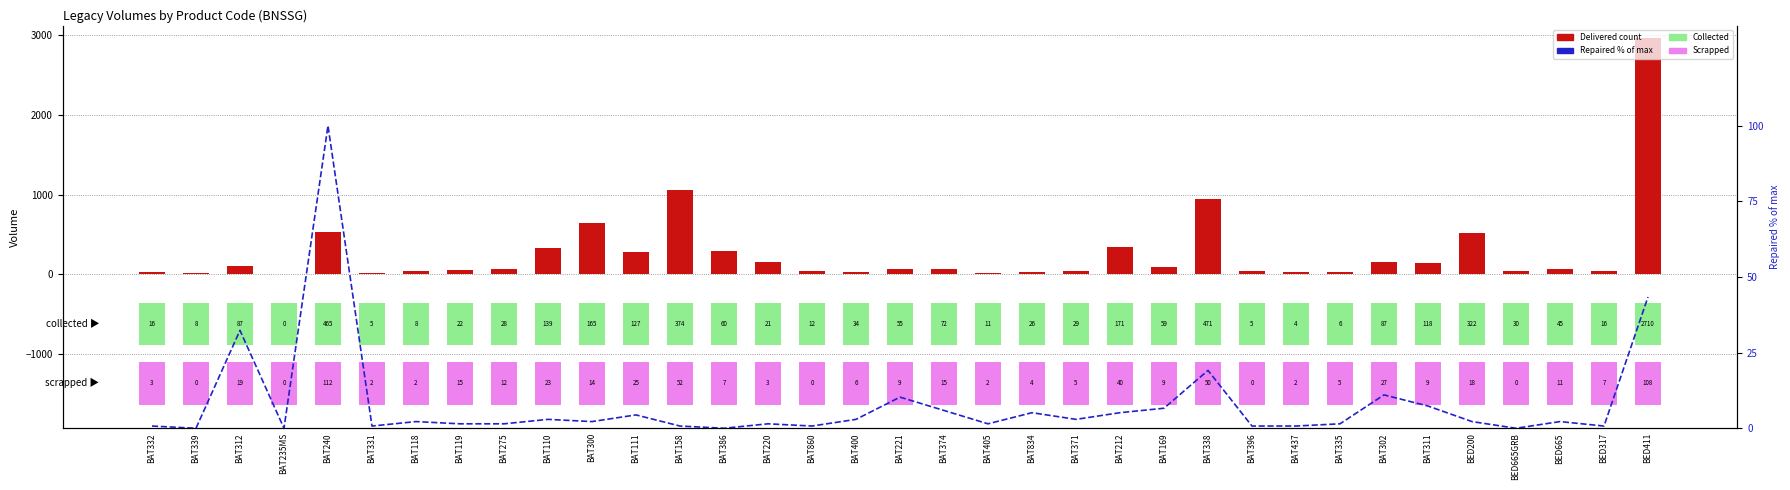

What is the label of the 23rd bar from the left?

BAT212